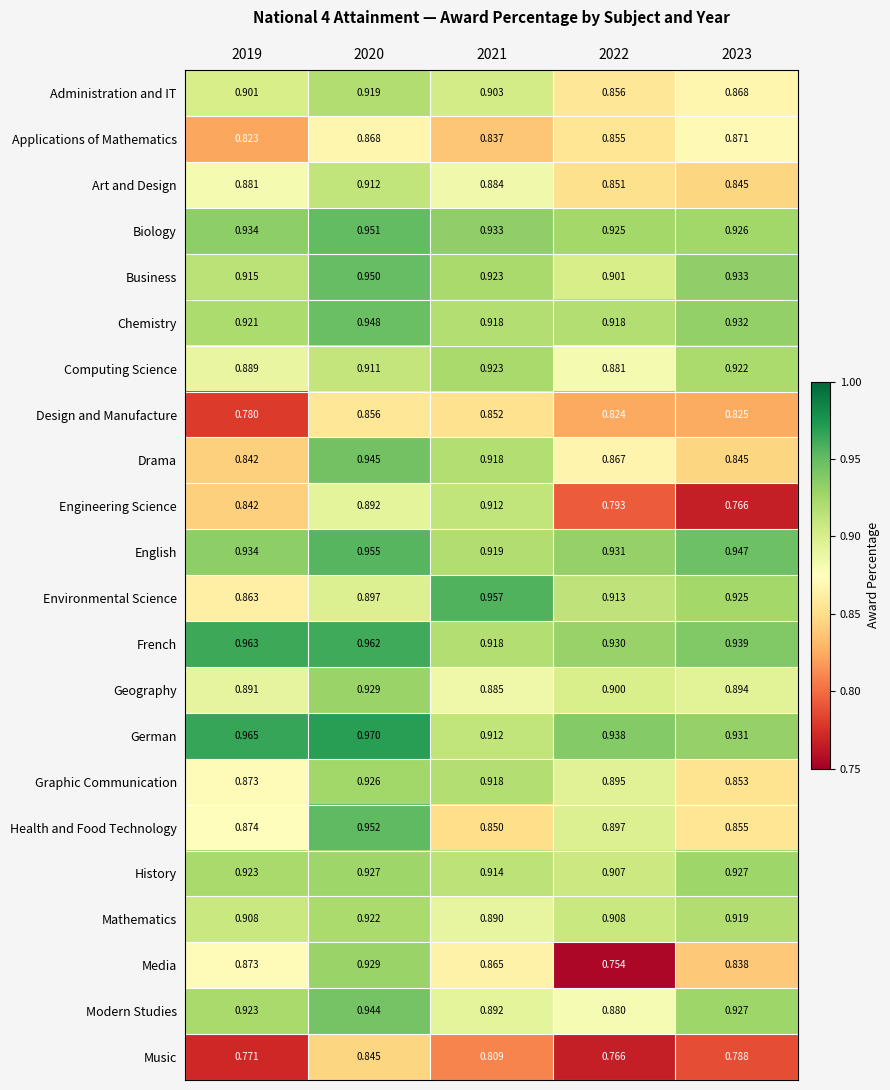

Which series has the largest range (max minus min)?

Media